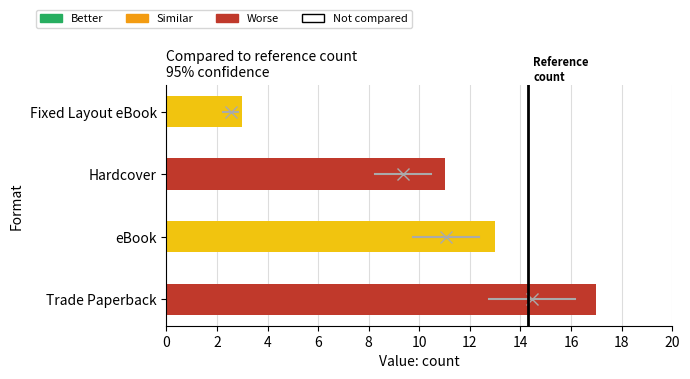

How many values are between 11 and 17?

3